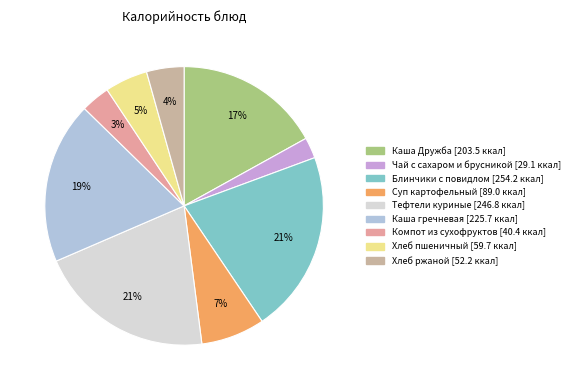

True or false: Тефтели куриные accounts for 6% of the total.

False